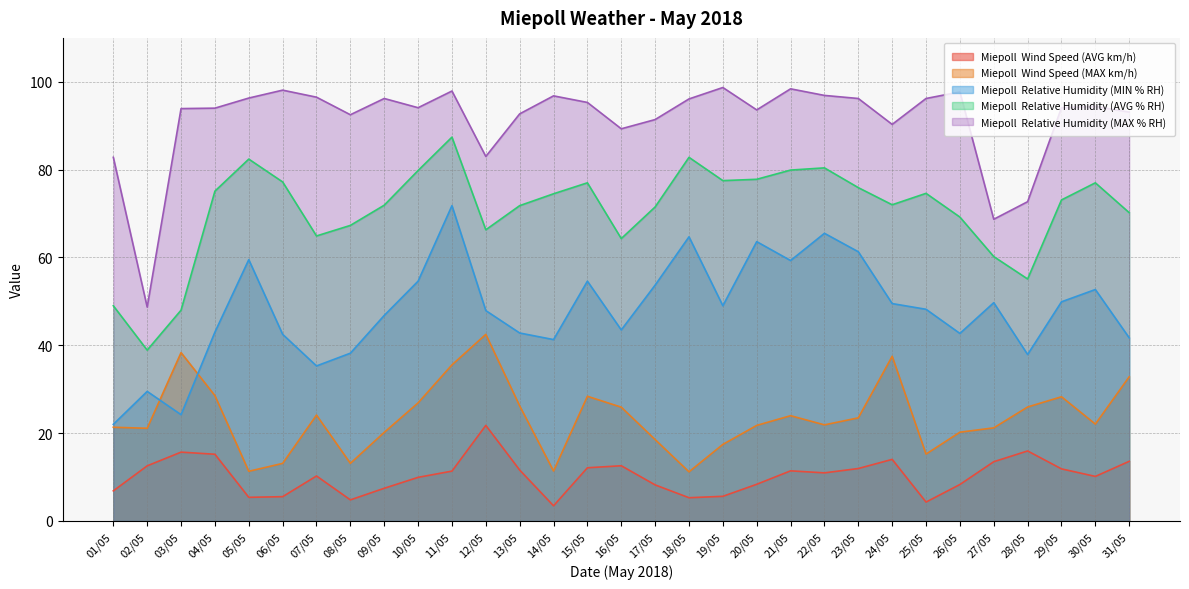

Is it true that Miepoll  Wind Speed (MAX km/h) equals 6.4 at 16/05?

False